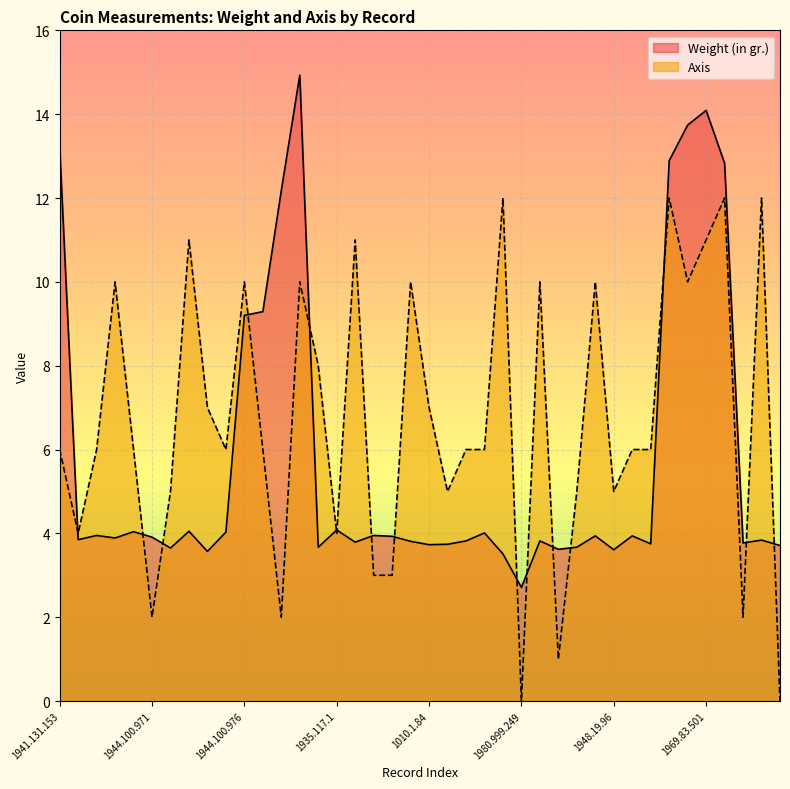

Which series has the widest spread of values?

Weight (in gr.)